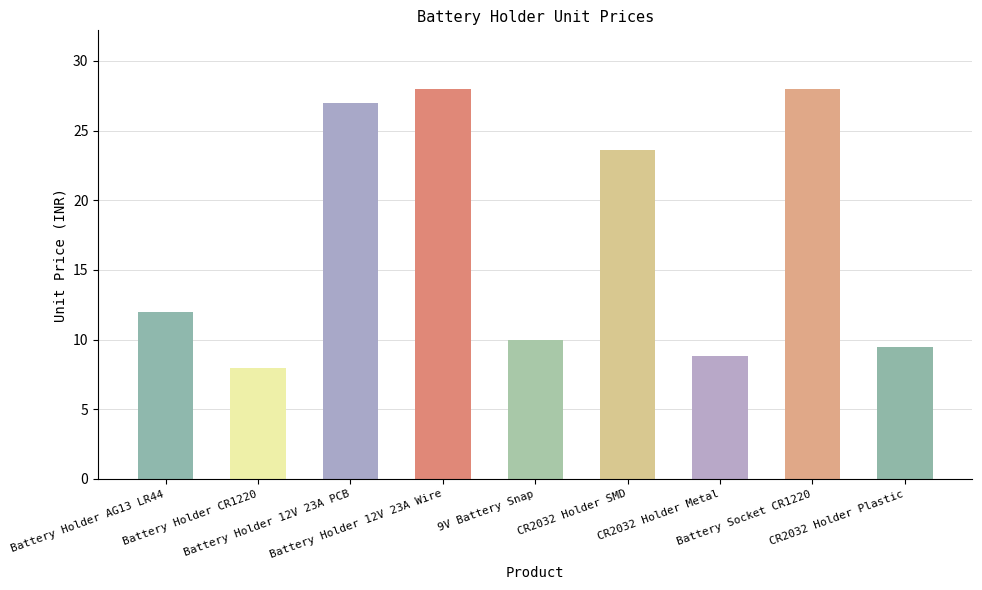

Rank the categories by value from lowest to highest.

Battery Holder CR1220, CR2032 Holder Metal, CR2032 Holder Plastic, 9V Battery Snap, Battery Holder AG13 LR44, CR2032 Holder SMD, Battery Holder 12V 23A PCB, Battery Holder 12V 23A Wire, Battery Socket CR1220